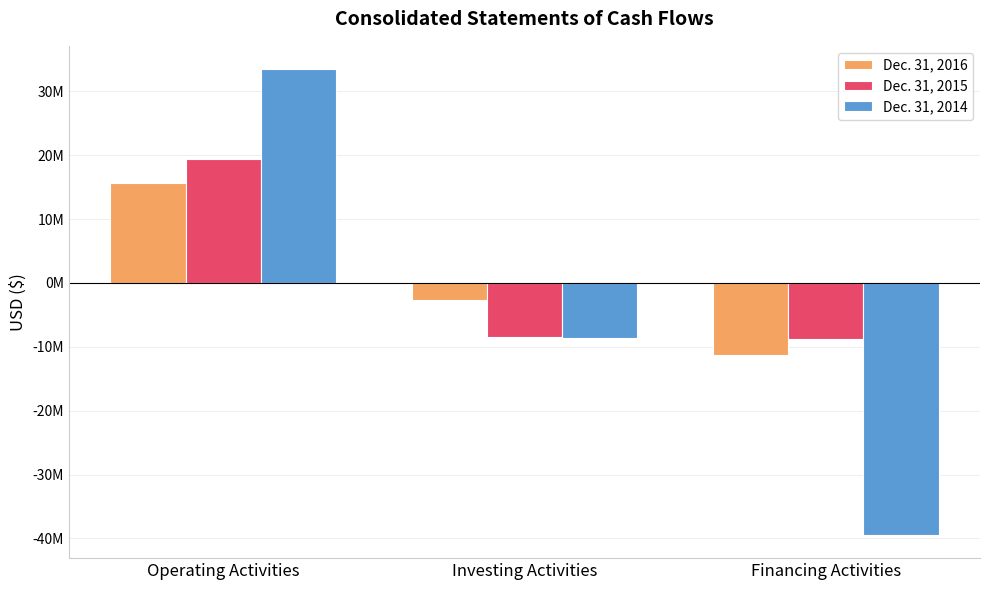

What is the sum of the Dec. 31, 2015 values at Operating Activities and Investing Activities?

11066320